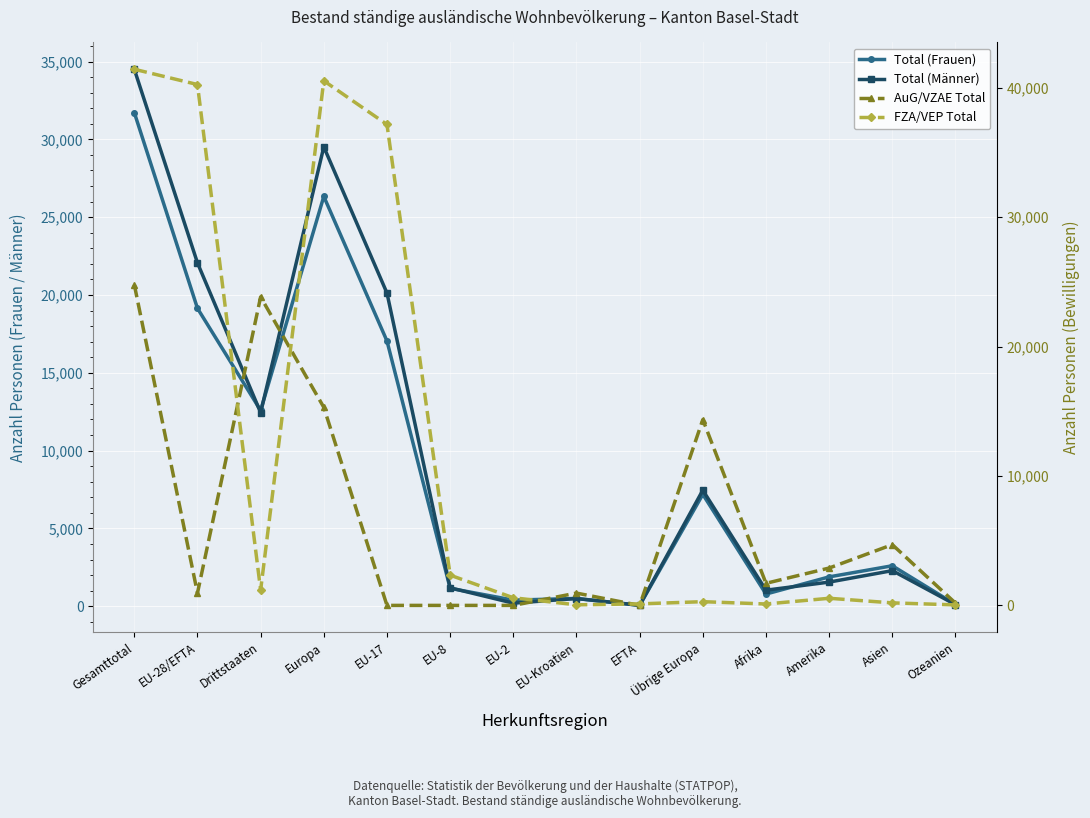

Is this an area chart (filled region under the line)?

No